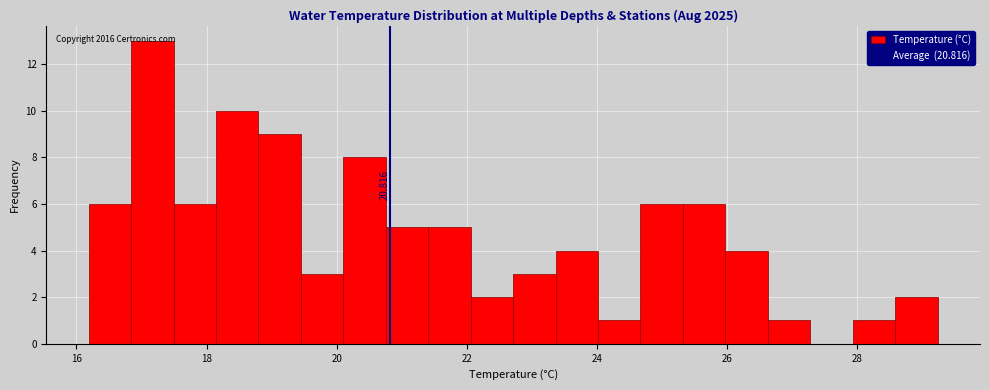

Around what value on the x-axis is the tallest bar? Give the approximate position of its centre, as read against the axis.

17.2